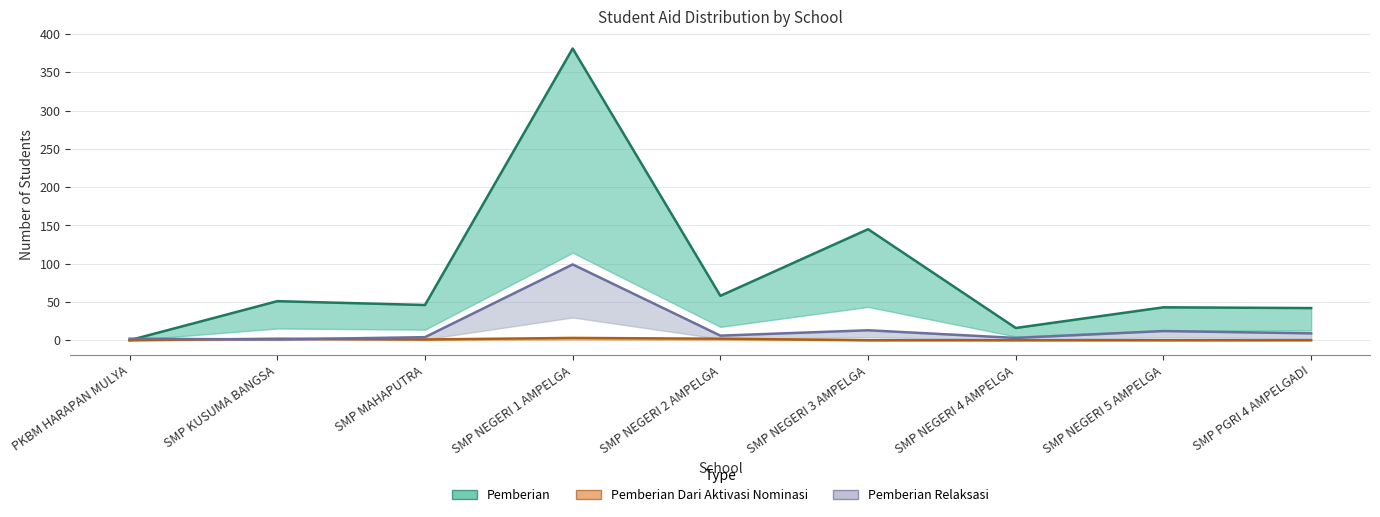

How many data points does each series have?

9